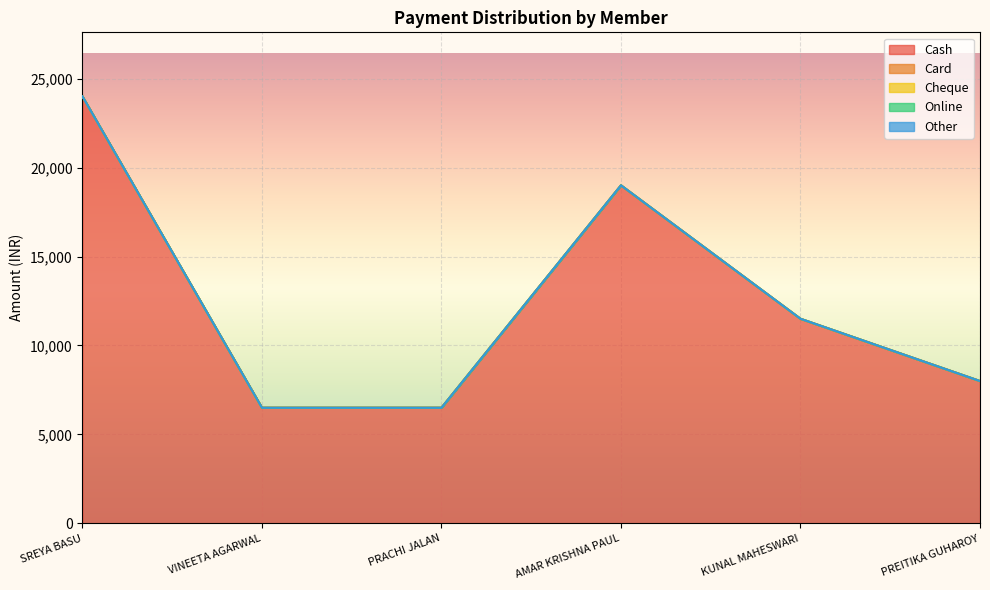

What is the greatest value displayed?

24000